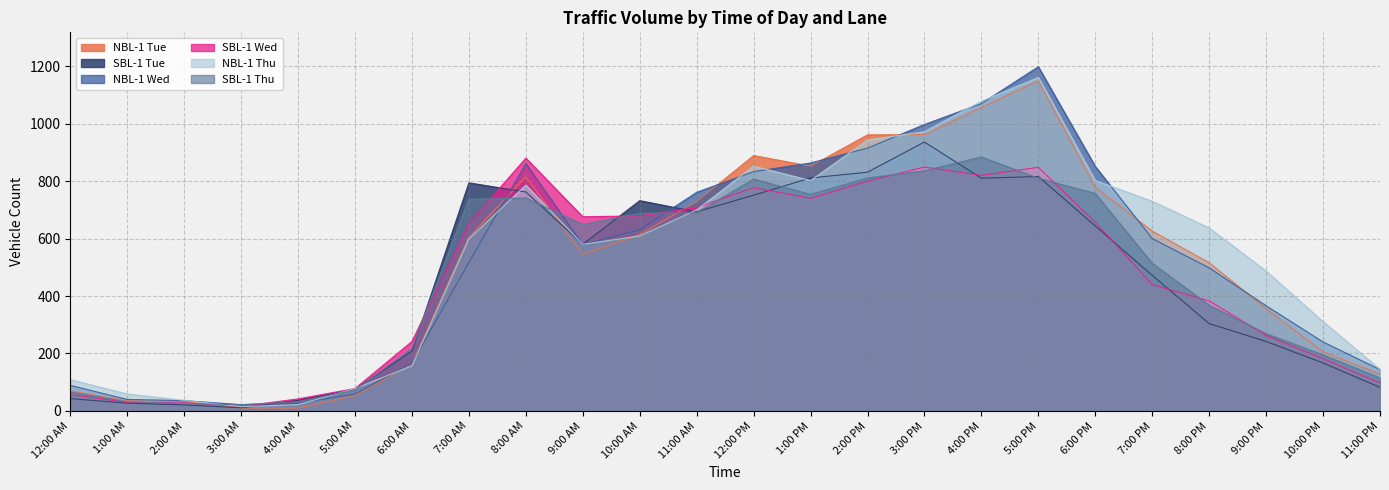

Where is SBL-1 Wed nearest to the value 448?

7:00 PM